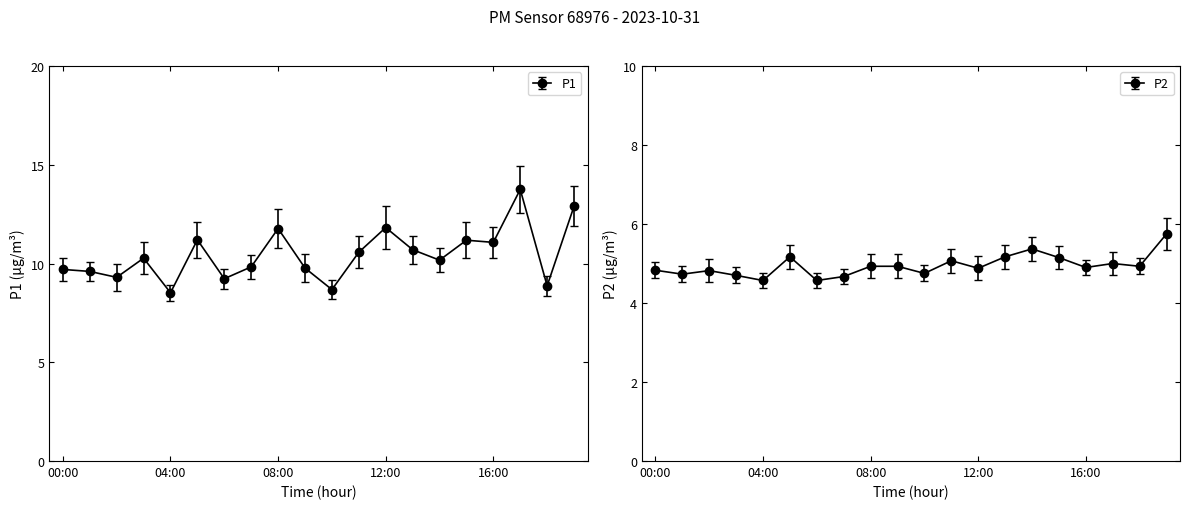

What are all the series names shown in the legend?

P1, P2